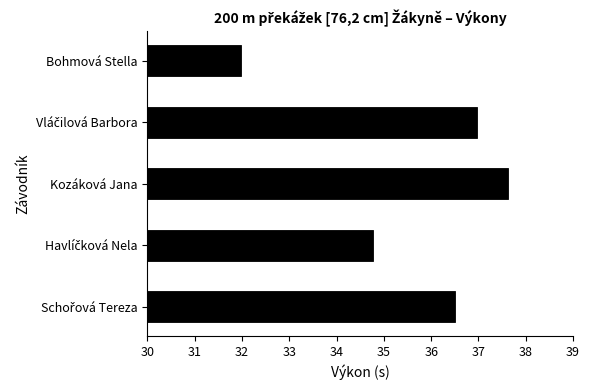

What is the difference between the maximum and minimum values?

5.6